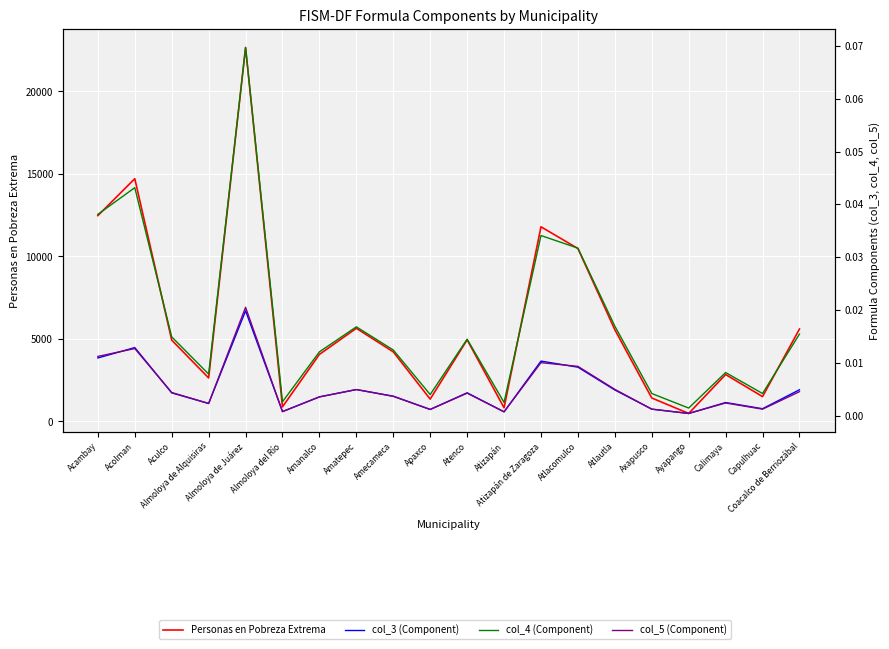

Is it true that col_4 (Component) equals 0.0 at Amatepec?

False